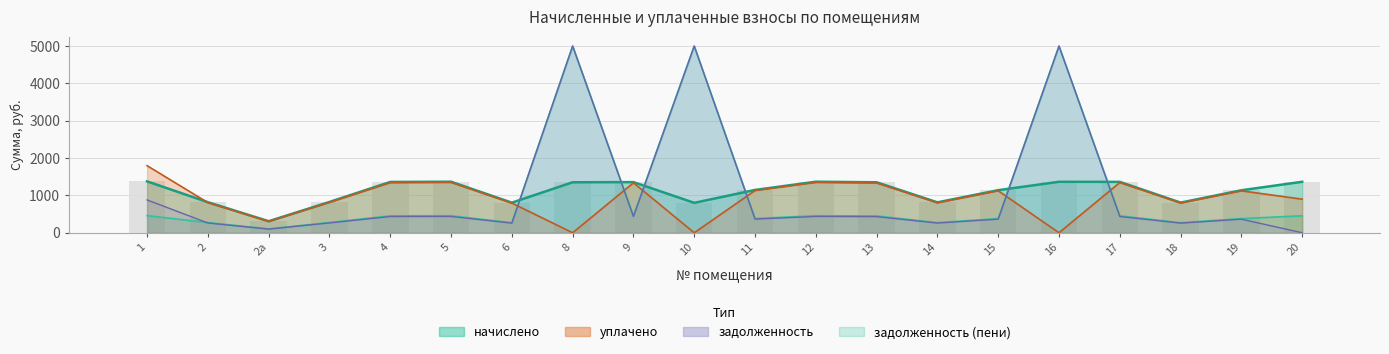

Is the value of уплачено at 6 greater than the value of начислено at 1?

No